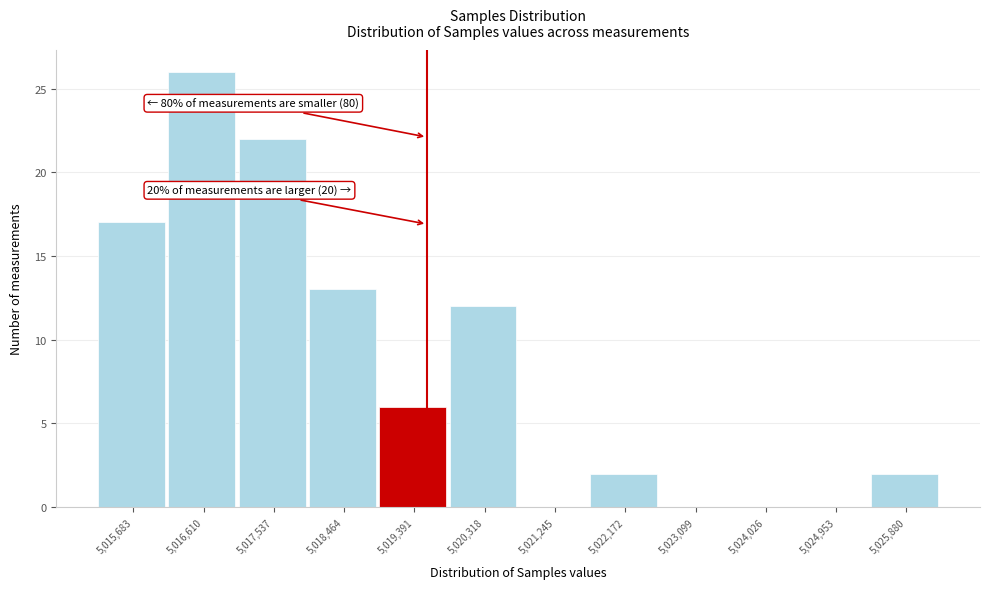

Over which range of the x-axis is the bar tallest?

5016100 to 5017100